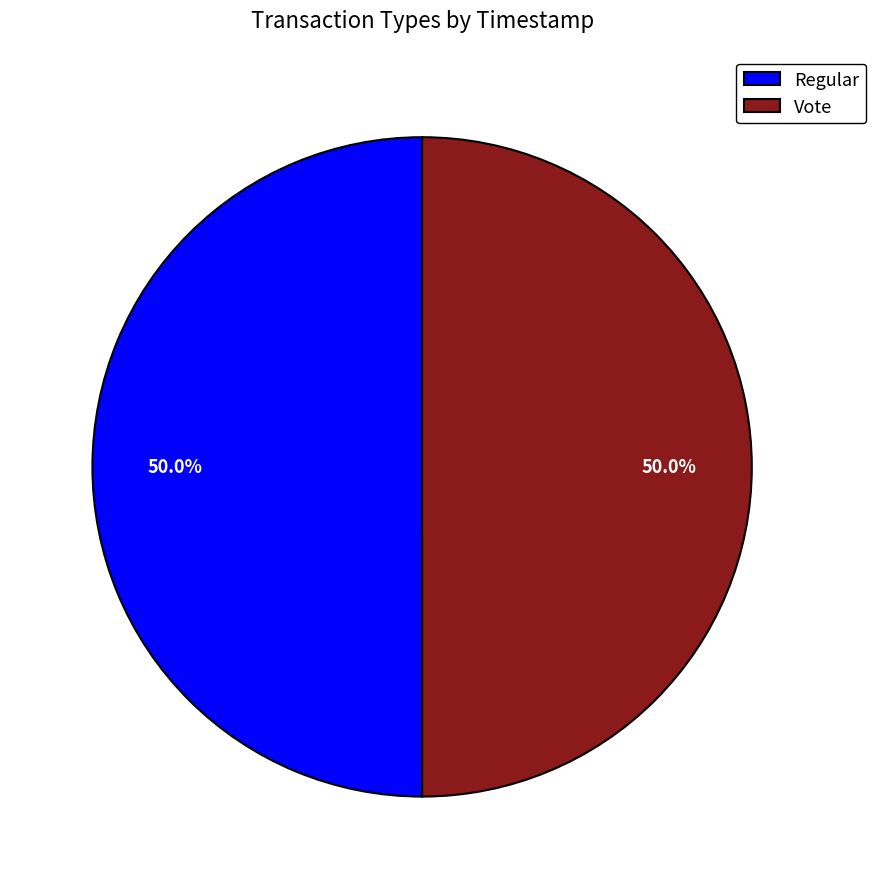

What percentage do Regular and Vote together represent?

100.0%